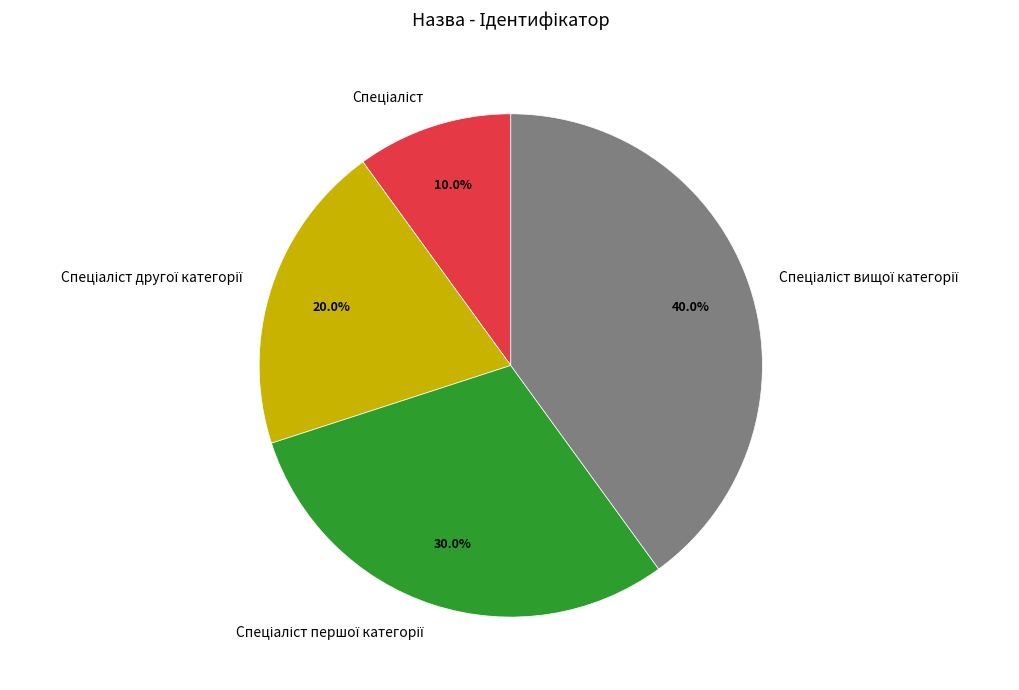

Does any single category account for the majority?

No